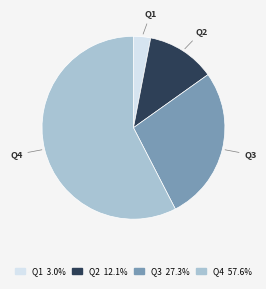

Does Q1 account for over 50% of the chart?

No